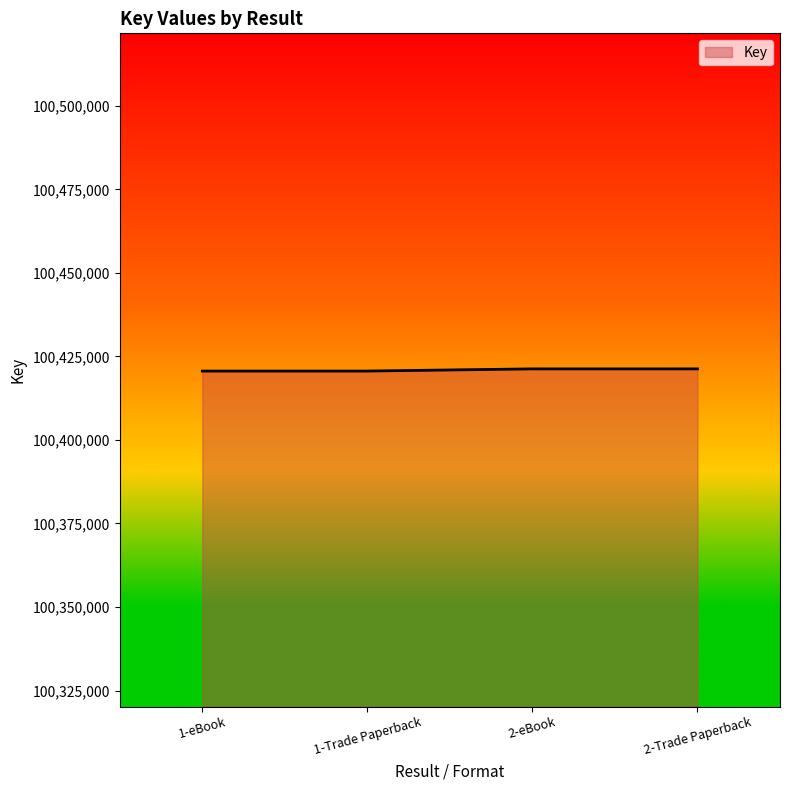

What is the average value?

100420940